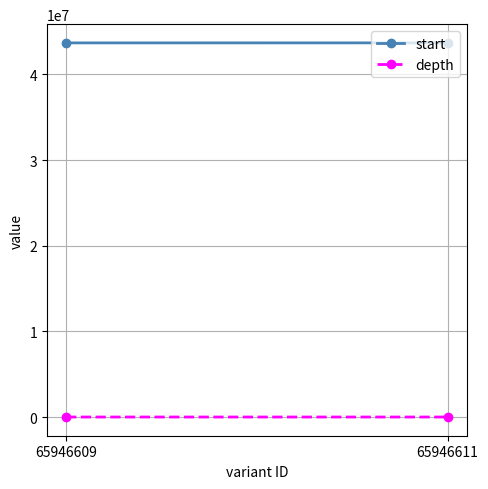

Reading left to right, list all the values displayed in this chart.

start: 43676176	43677672
depth: 42	9